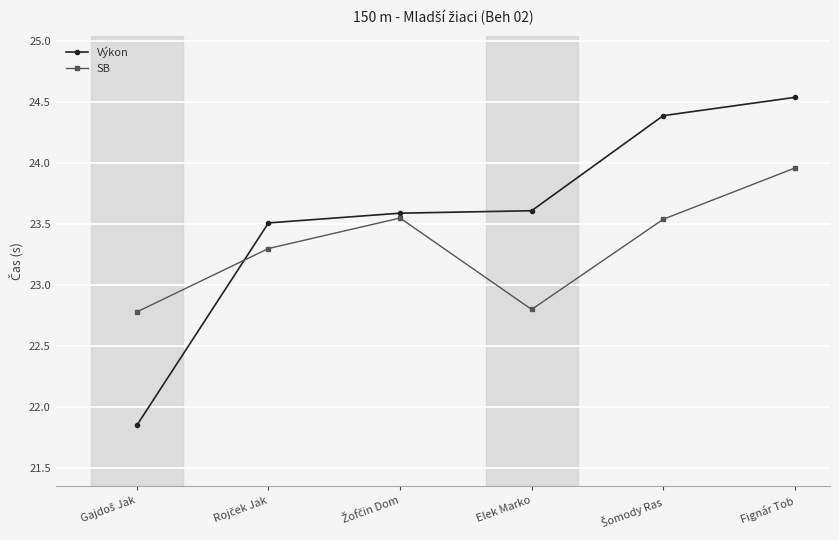

Rank the series by their maximum value, from highest to lowest.

Výkon, SB